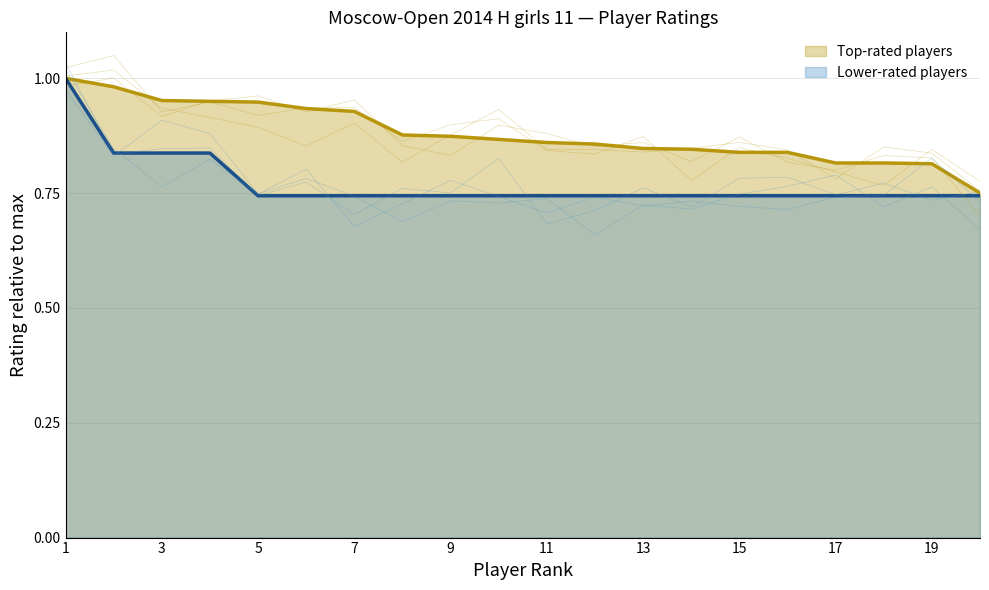

What value does the Lower-rated players series have at 1?

1.0